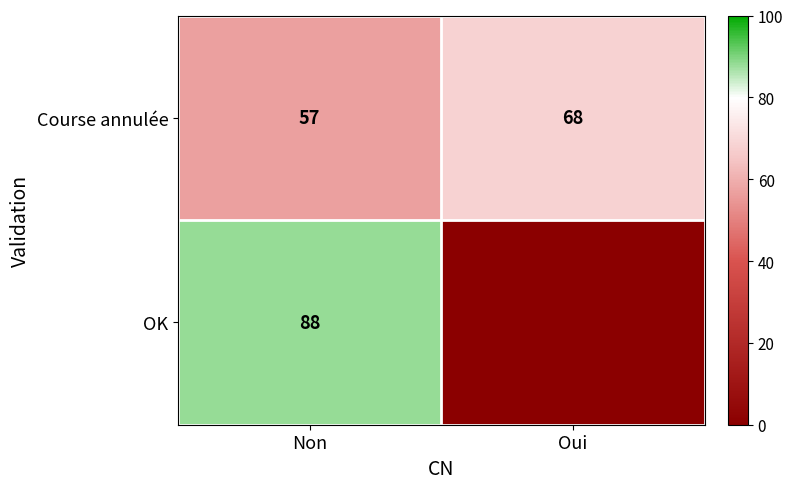

At which category does the chart reach its minimum across all series?

Oui